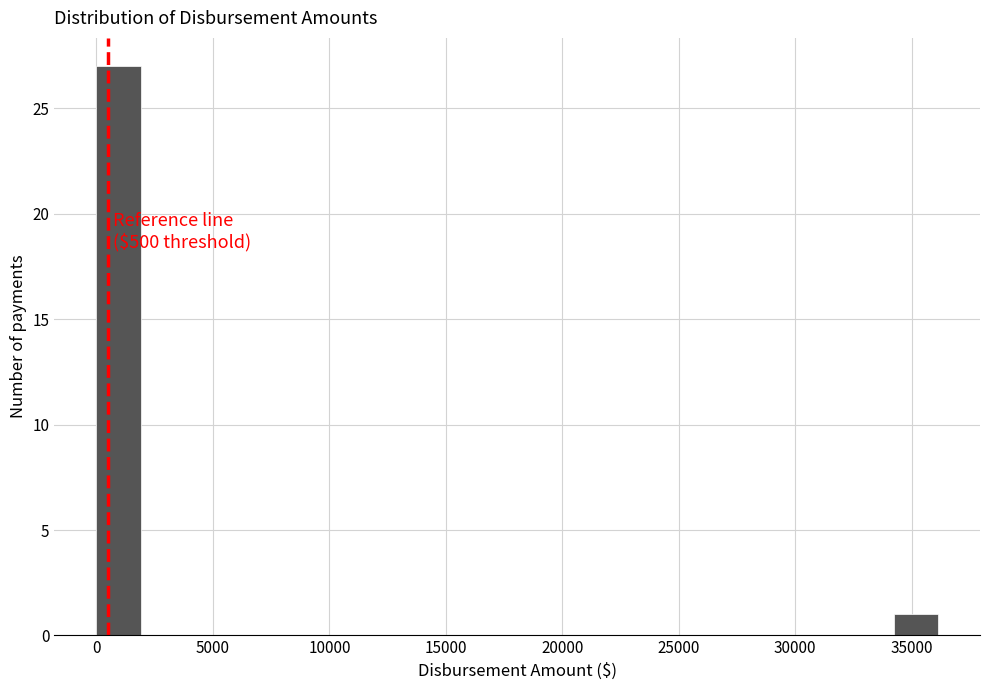

Around what value on the x-axis is the tallest bar? Give the approximate position of its centre, as read against the axis.

1000